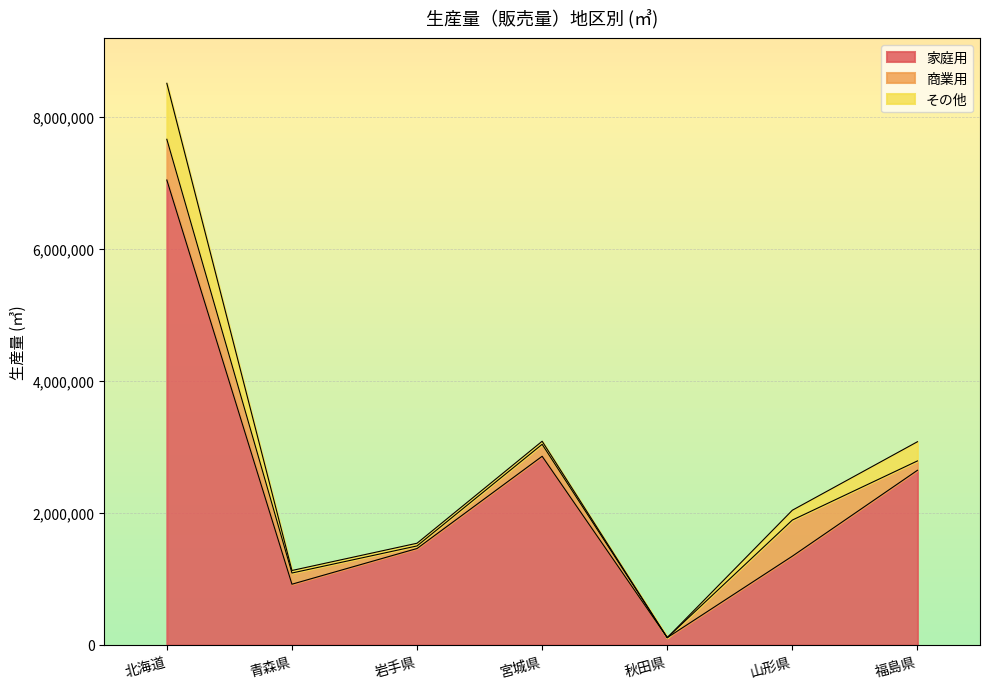

How many times do 商業用 and その他 cross each other?

4